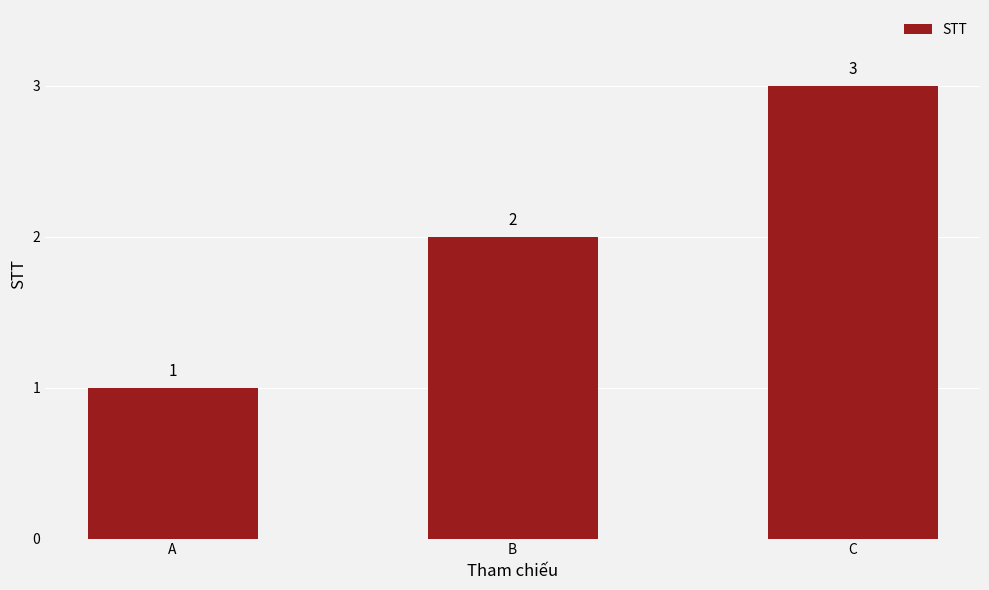

What is the change in value from B to C?

+1